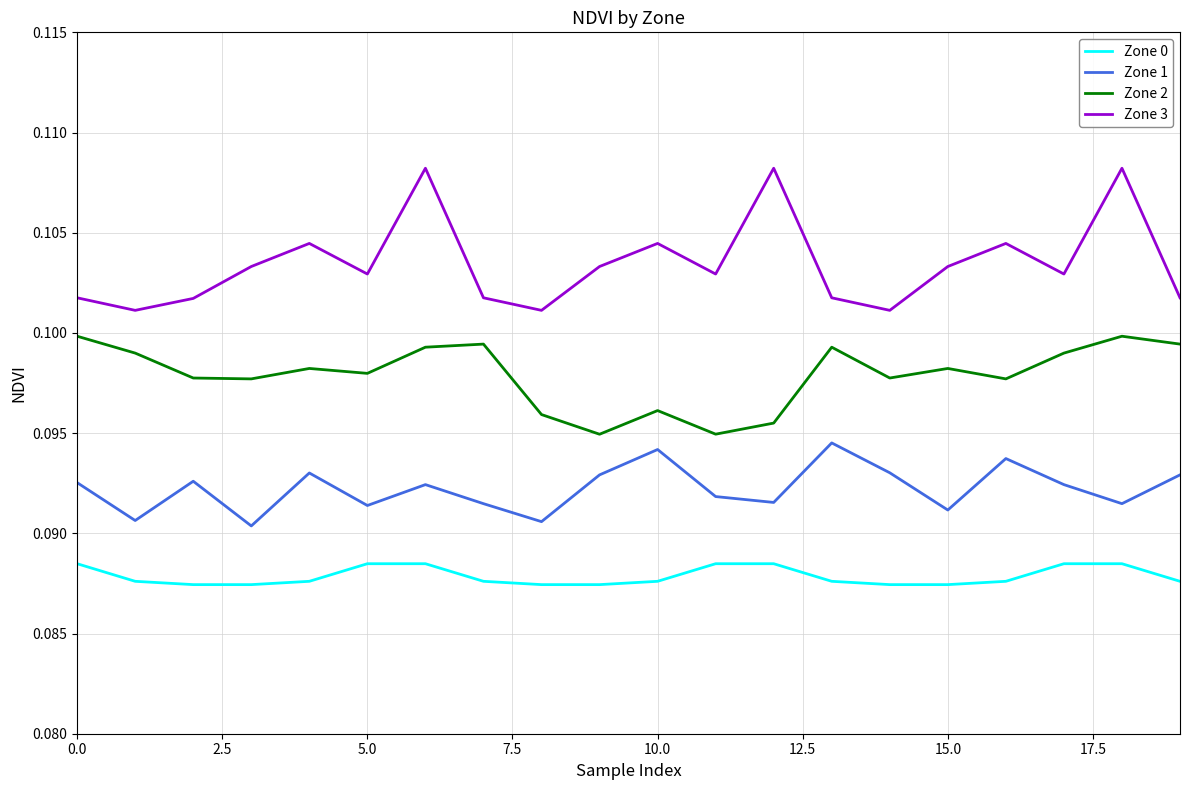

Does the chart display data point markers on the line(s)?

No